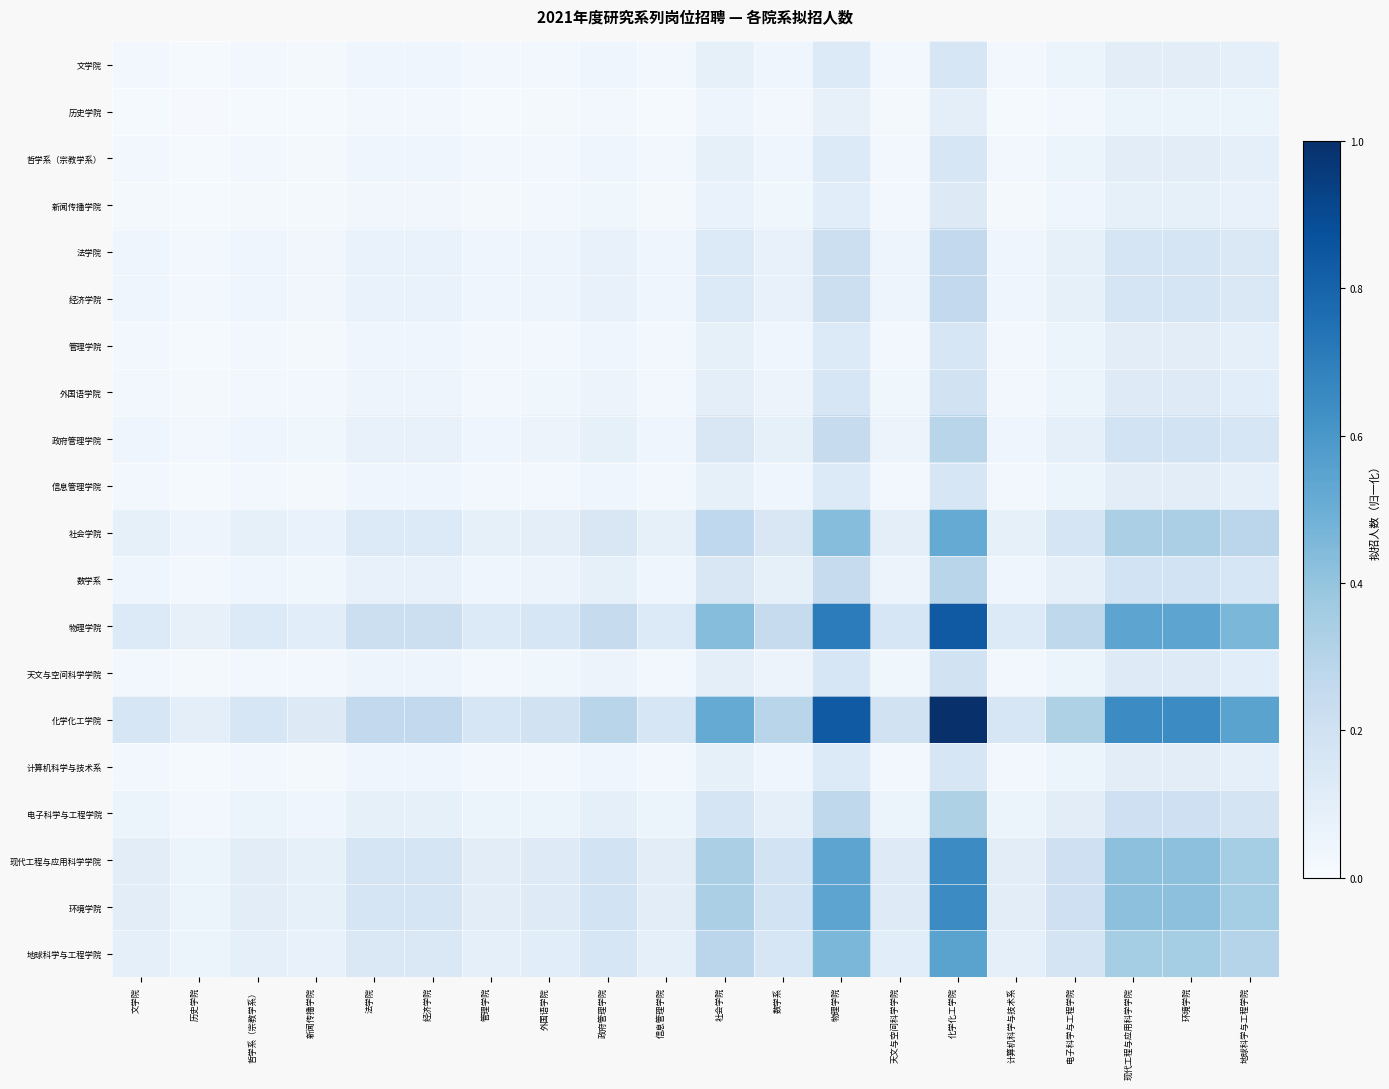

At which category does the chart reach its minimum across all series?

历史学院